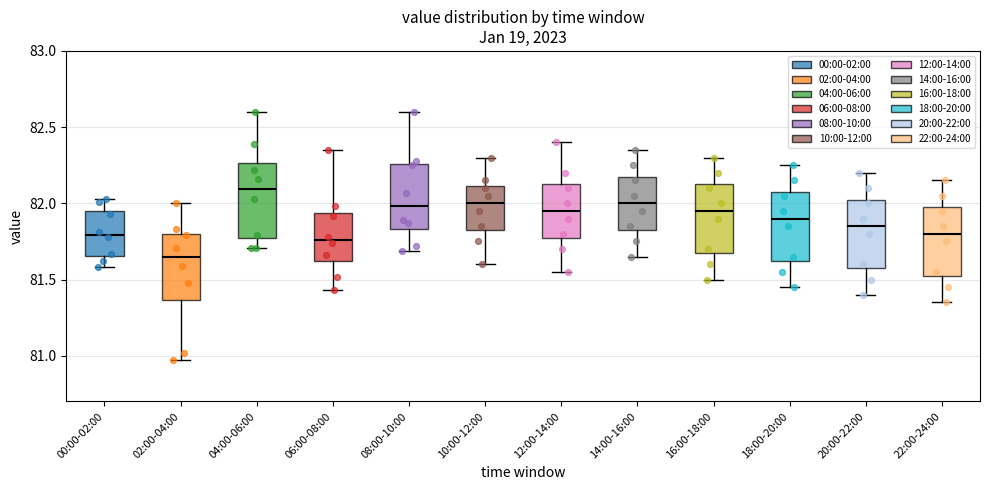

Reading left to right, transcribe this box plot: for each box, give where its median line is, the range the box spans, and where its two whiskers end, as read against the y-axis. The values are not printed on the chart, so give them approximately, as read against the axis.

00:00-02:00: median 81.80, box 81.65 to 81.95, whiskers 81.60 to 82.05
02:00-04:00: median 81.65, box 81.35 to 81.80, whiskers 80.95 to 82.00
04:00-06:00: median 82.10, box 81.75 to 82.25, whiskers 81.70 to 82.60
06:00-08:00: median 81.75, box 81.65 to 81.95, whiskers 81.45 to 82.35
08:00-10:00: median 82.00, box 81.85 to 82.25, whiskers 81.70 to 82.60
10:00-12:00: median 82.00, box 81.85 to 82.10, whiskers 81.60 to 82.30
12:00-14:00: median 81.95, box 81.80 to 82.15, whiskers 81.55 to 82.40
14:00-16:00: median 82.00, box 81.85 to 82.20, whiskers 81.65 to 82.35
16:00-18:00: median 81.95, box 81.70 to 82.15, whiskers 81.50 to 82.30
18:00-20:00: median 81.90, box 81.65 to 82.10, whiskers 81.45 to 82.25
20:00-22:00: median 81.85, box 81.60 to 82.05, whiskers 81.40 to 82.20
22:00-24:00: median 81.80, box 81.55 to 82.00, whiskers 81.35 to 82.15